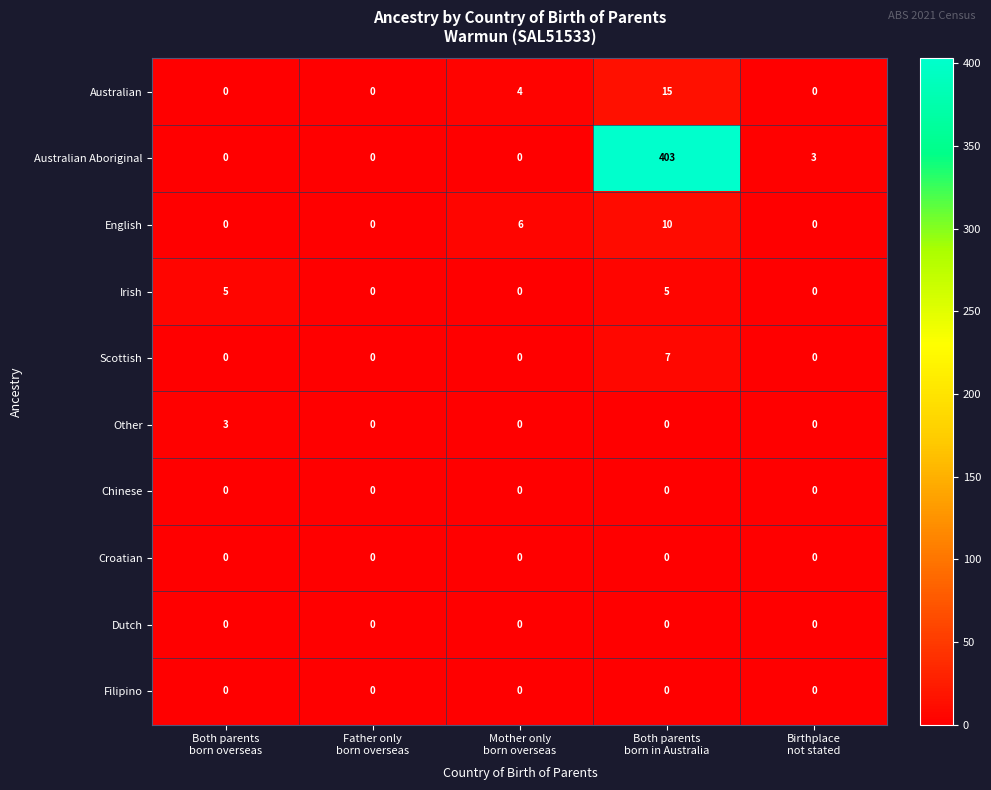

Count the number of categories in the chart.

5